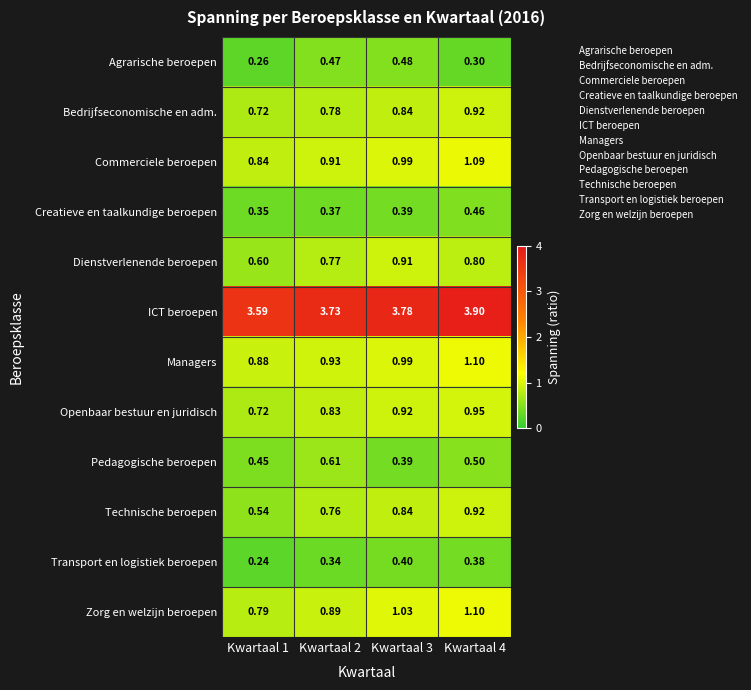

Which series has the largest range (max minus min)?

Technische beroepen